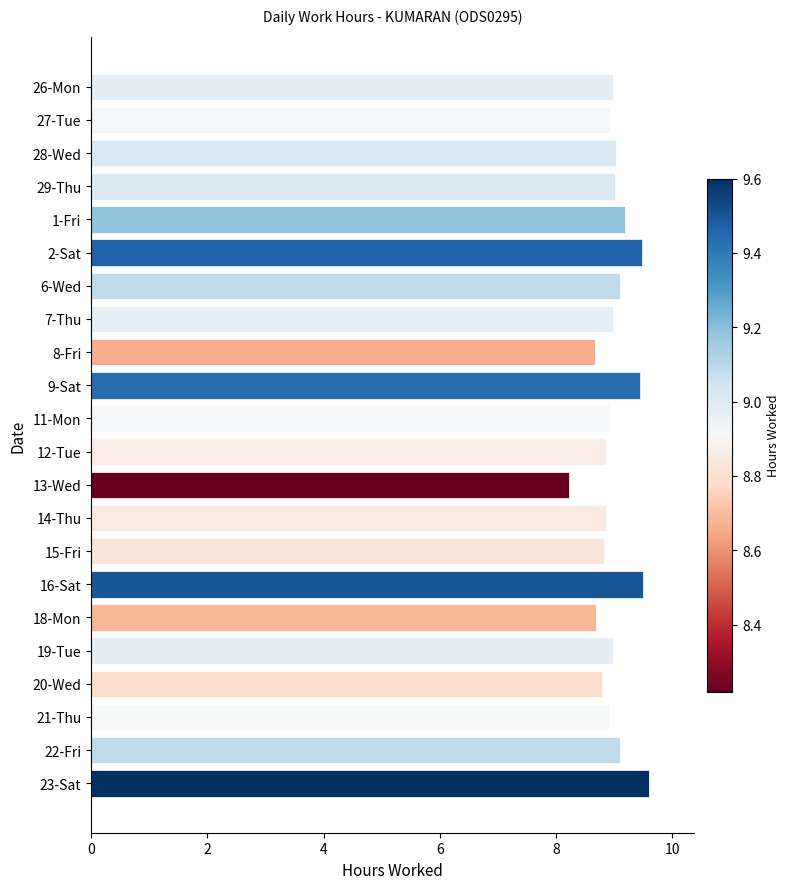

The value at 13-Wed is 8.2. True or false?

True